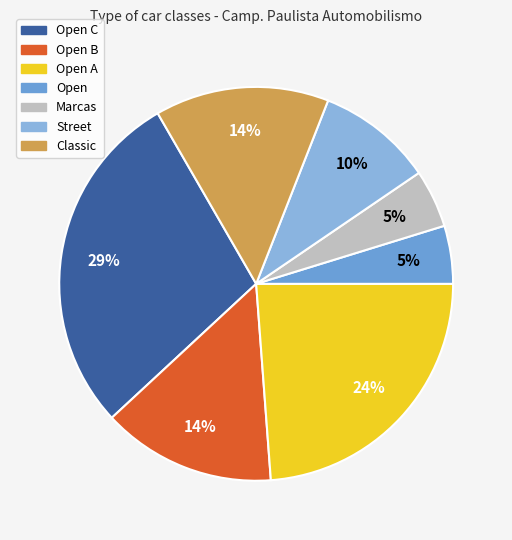

How many slices are in this pie chart?

7